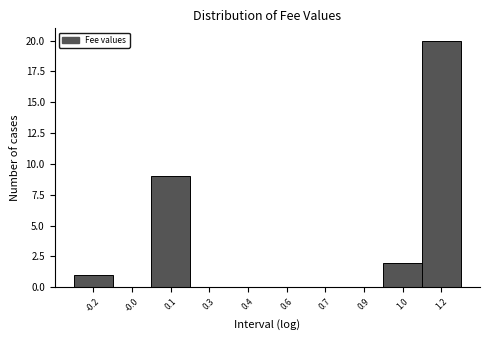

Reading right to left, list all the values displayed in this chart.

1.2=20	1.0=2	0.9=0	0.7=0	0.6=0	0.4=0	0.3=0	0.1=9	-0.0=0	-0.2=1